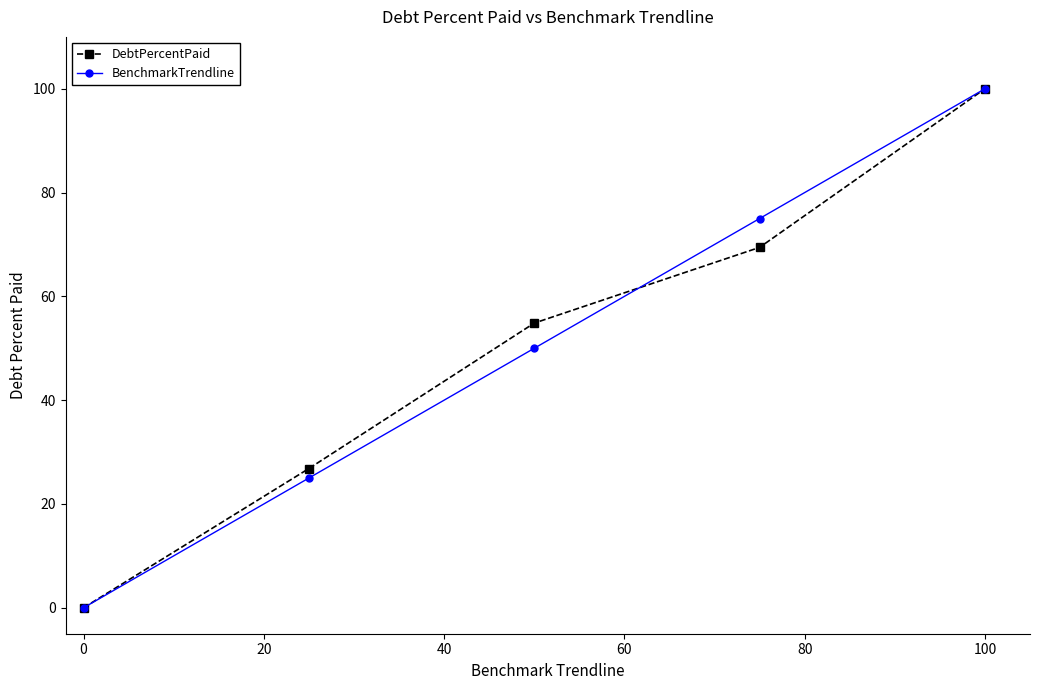

What is the value of the DebtPercentPaid point at the 2nd from the left?

26.8